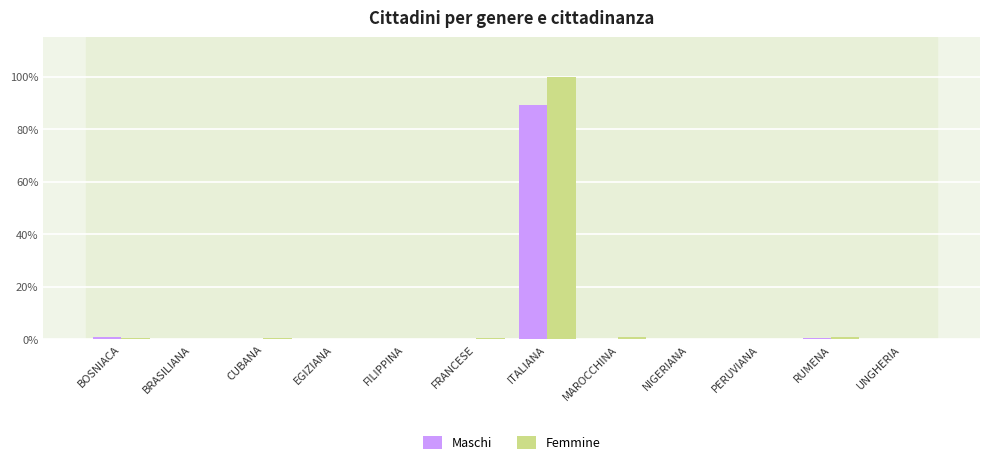

Are the bars horizontal?

No